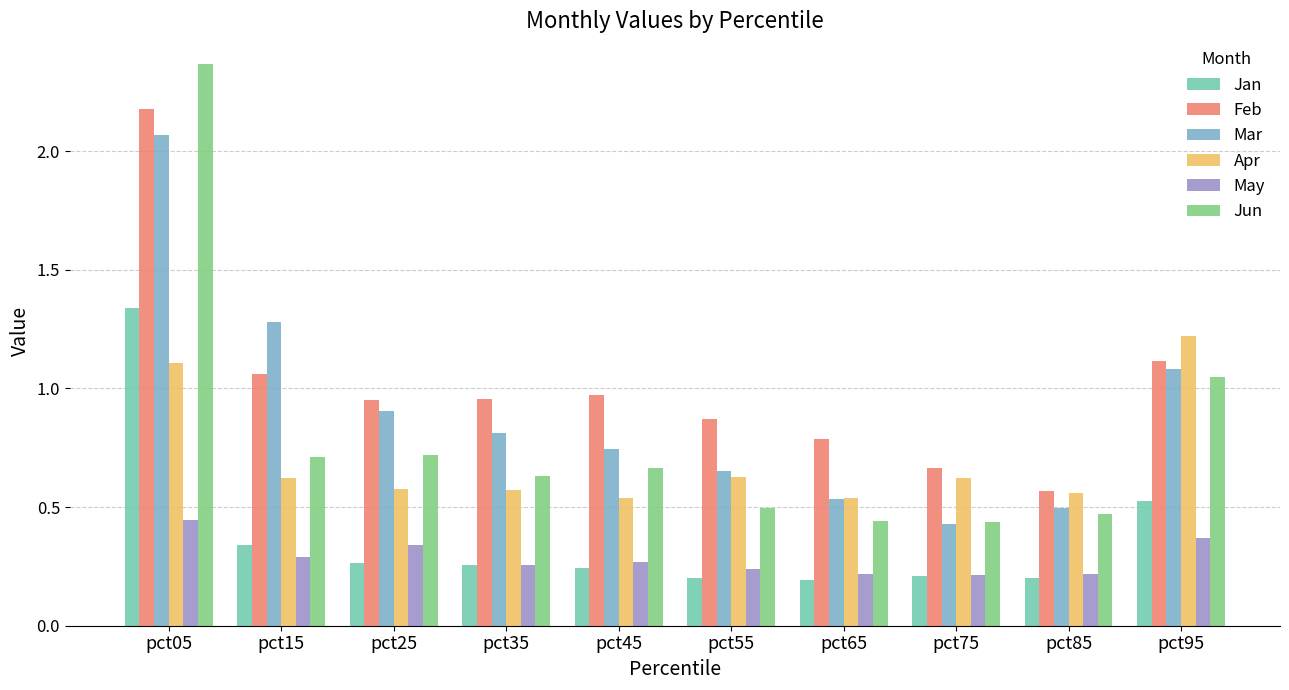

Which series has the largest range (max minus min)?

Jun